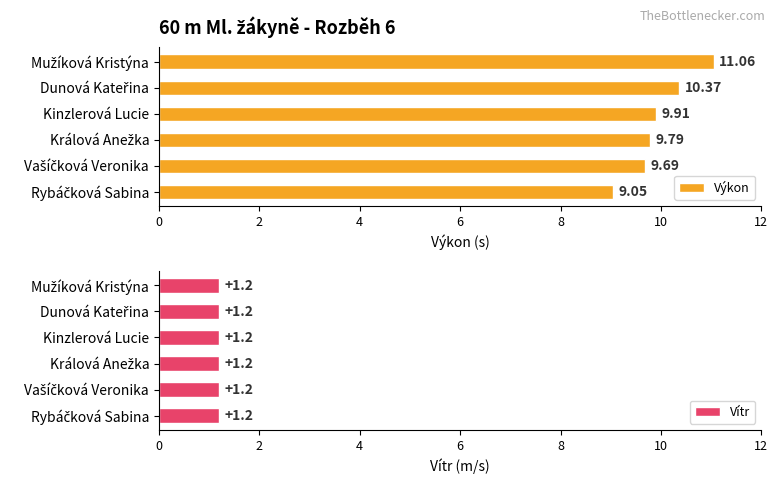

What is the difference between the maximum and second lowest values in the Výkon series?

1.4